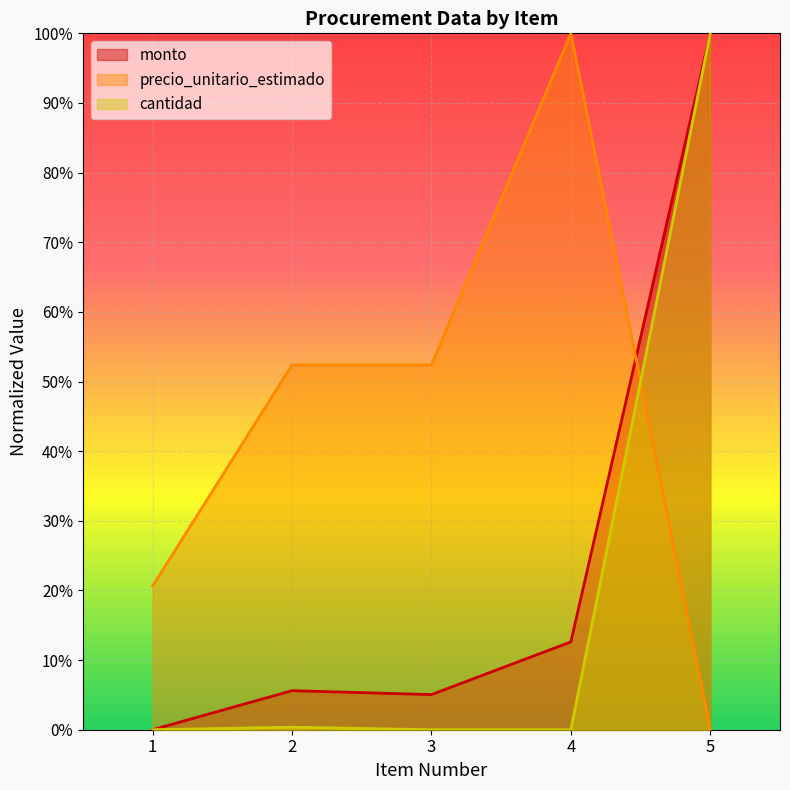

What is the total value across all series at 4?

1.1